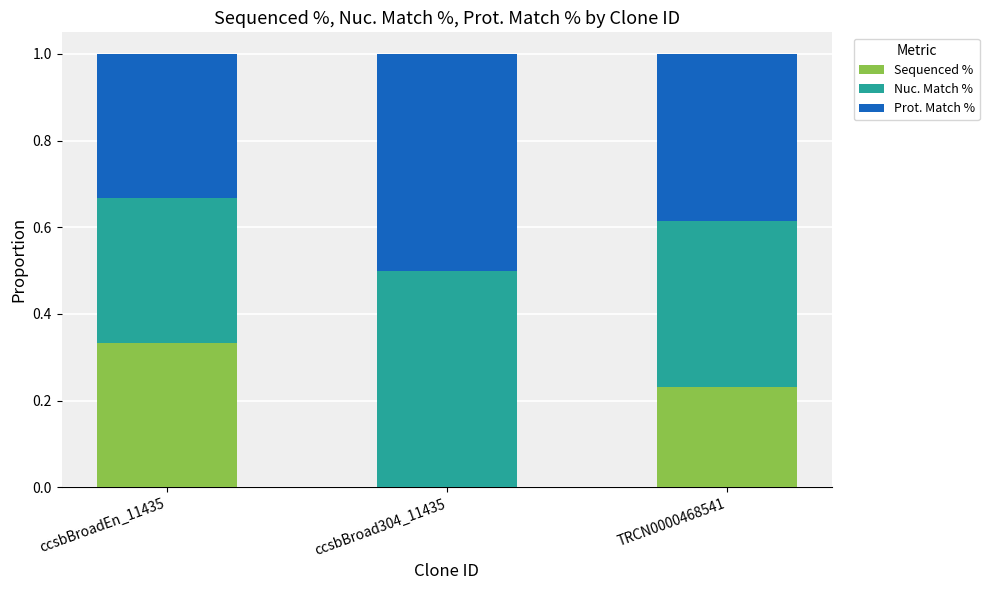

What are all the series names shown in the legend?

Sequenced %, Nuc. Match %, Prot. Match %